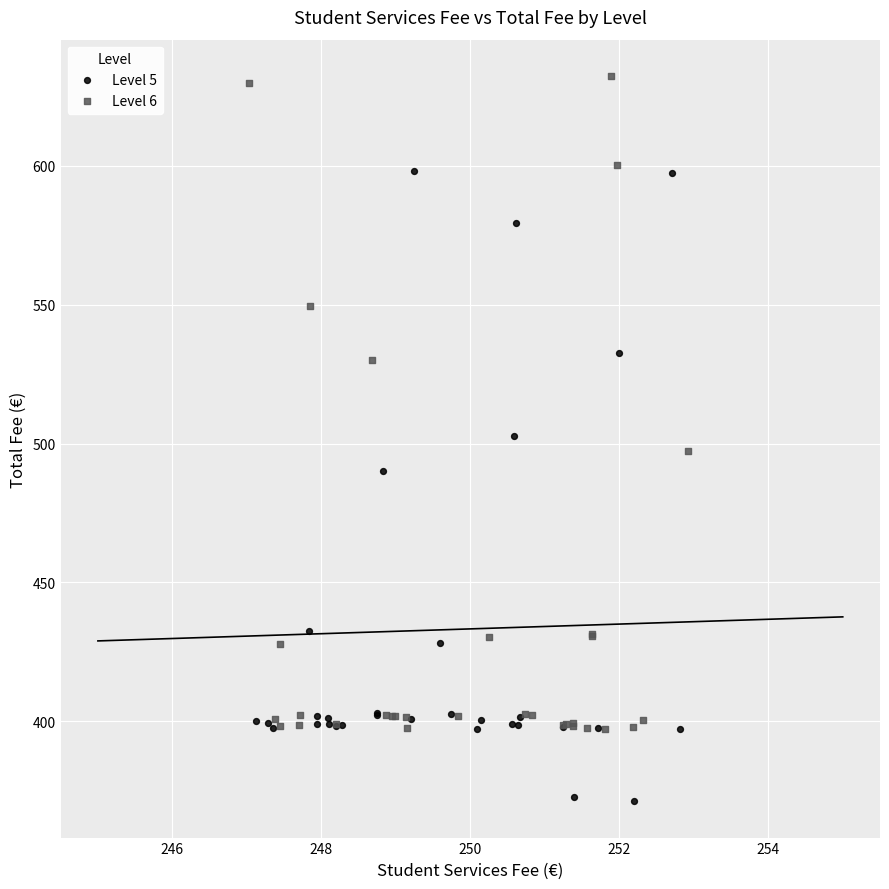

Which series contains the highest Y value?

Level 6